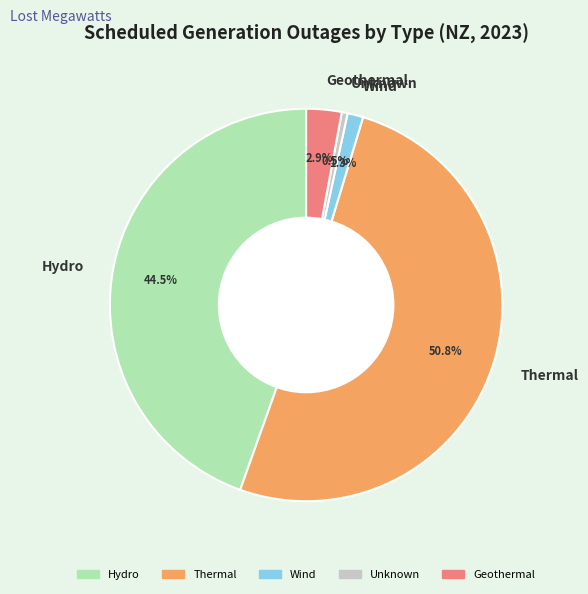

What is the ratio of the value at Geothermal to the value at Unknown?

6.0